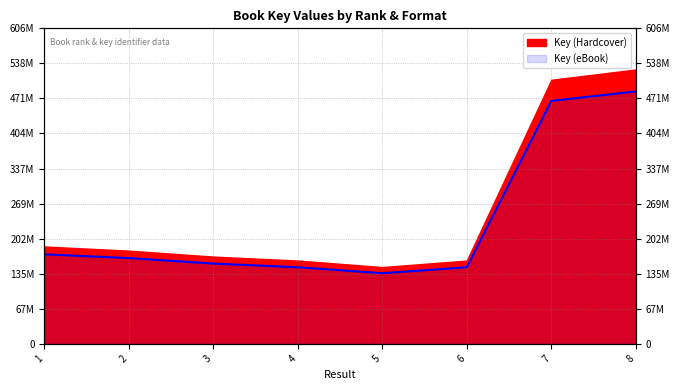

What is the difference between the second highest and second lowest values?

319391086.1